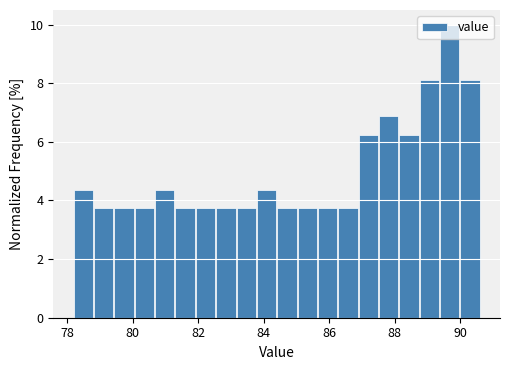

Read against the x-axis, roughly where is the centre of the tallest bar?

89.6